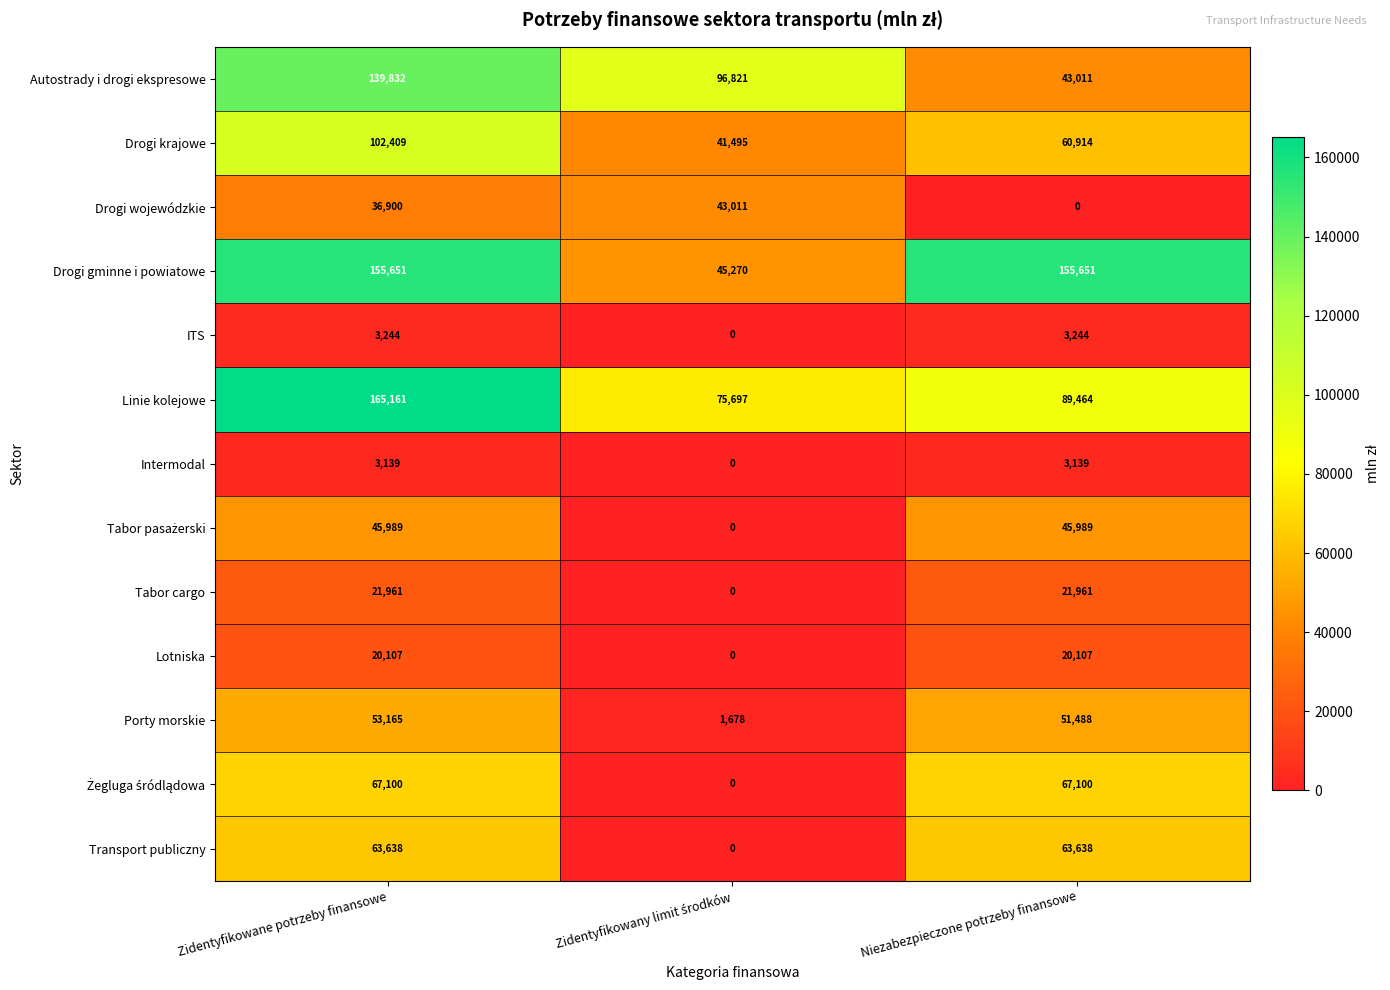

Which category has the highest value across all series?

Zidentyfikowane potrzeby finansowe